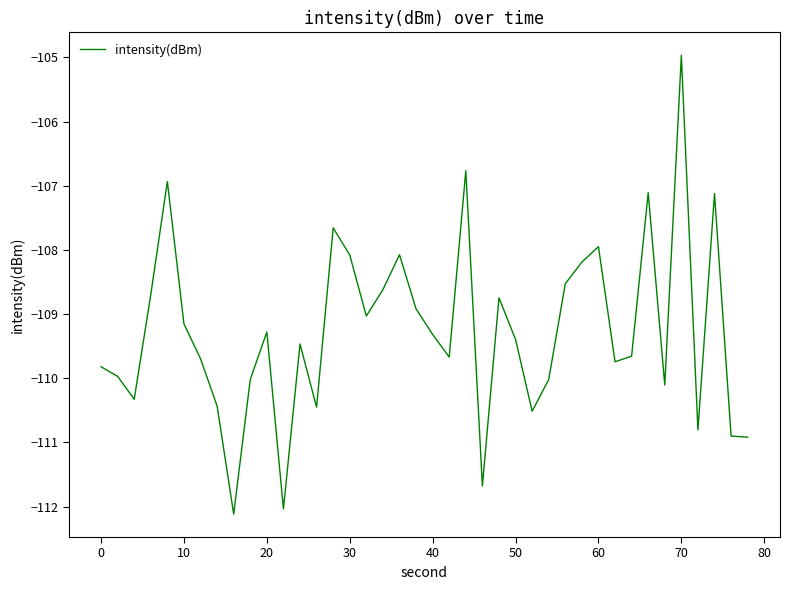

What is the difference between the maximum and minimum values?

7.1